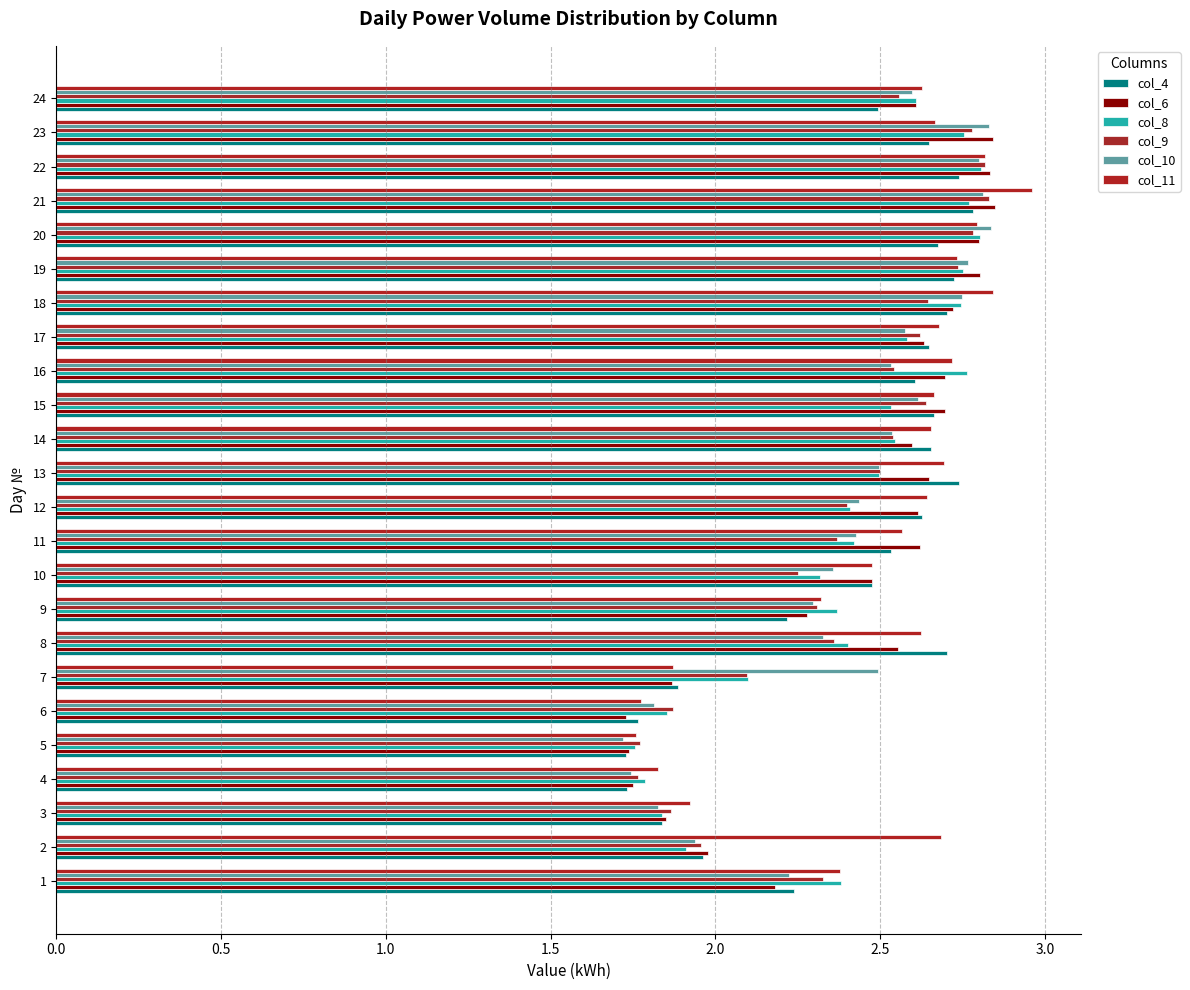

What are all the series names shown in the legend?

col_4, col_6, col_8, col_9, col_10, col_11